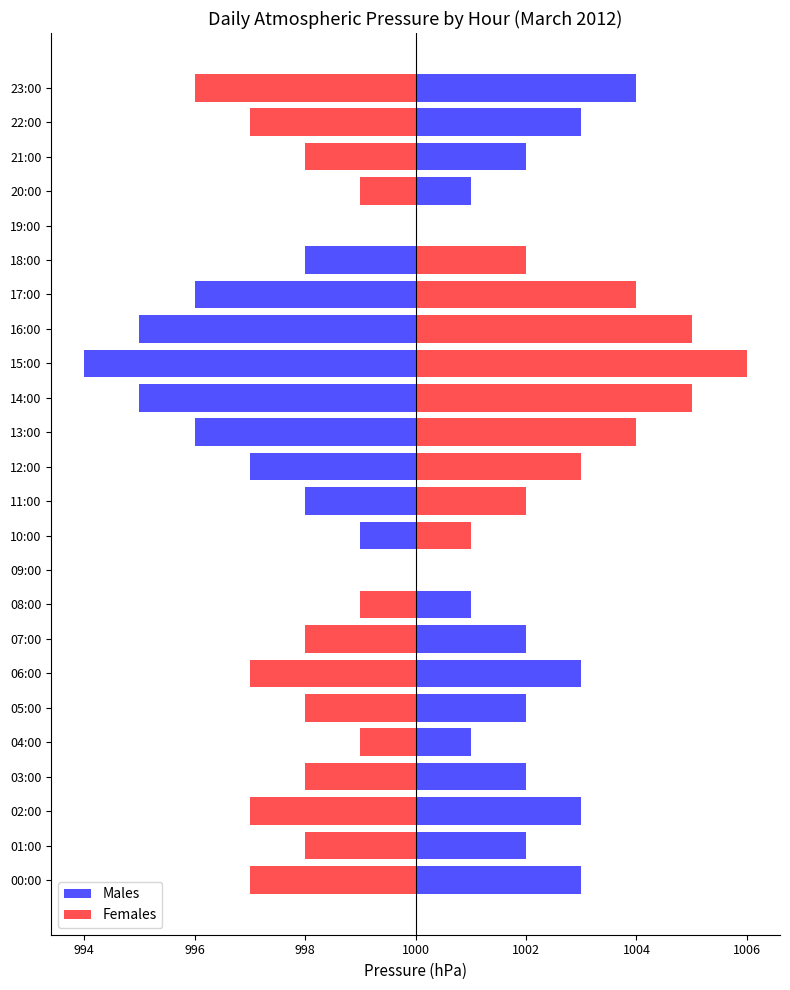

How many values in the Males series are below 100?

11